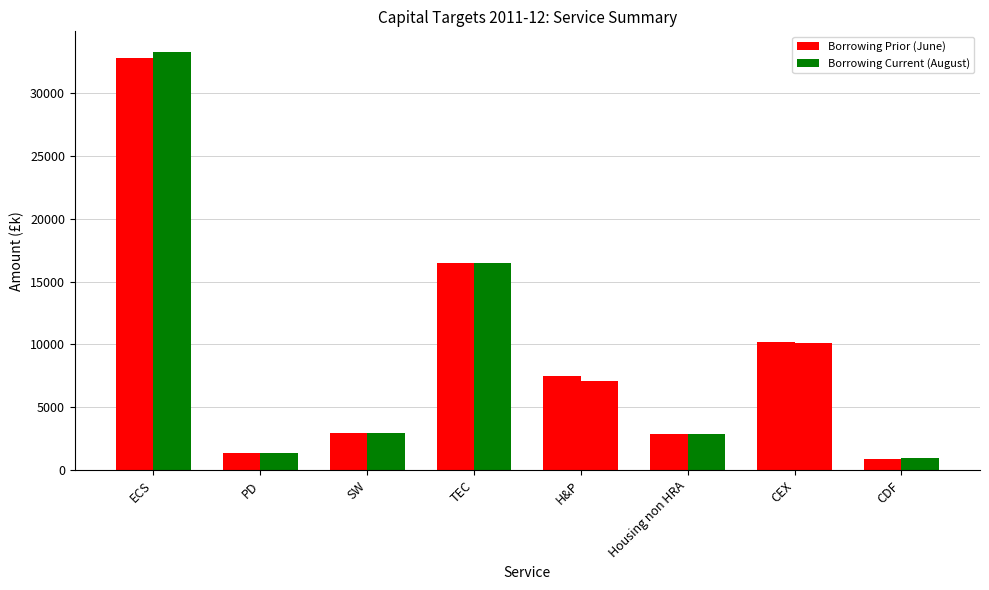

What is the difference between the Borrowing Prior (June) values at TEC and PD?

15094